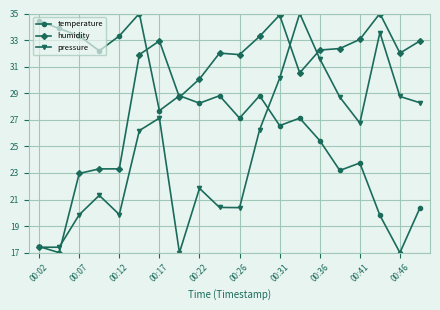

List the series in order of their overall mean, highest first.

humidity, temperature, pressure